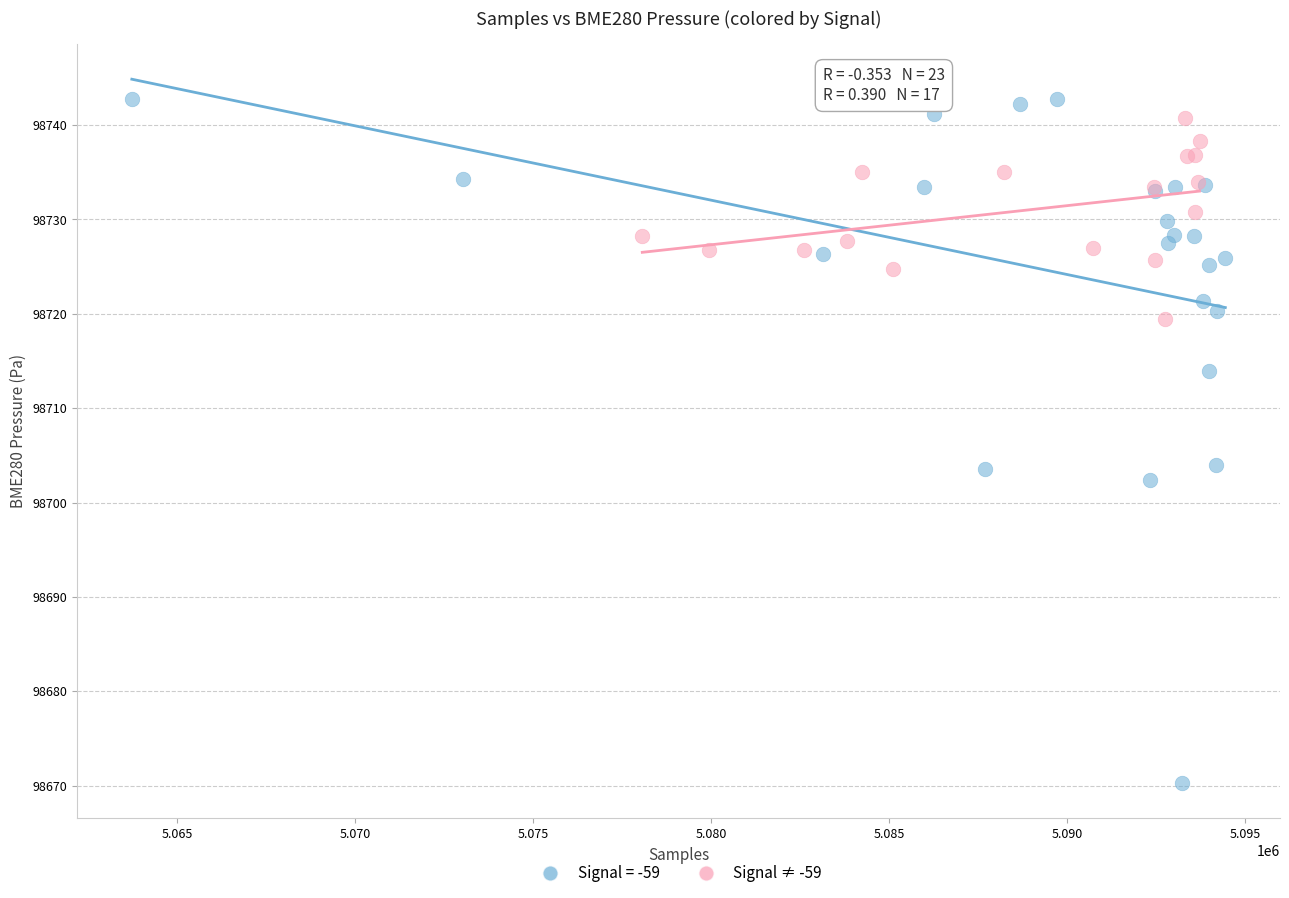

Which series contains the lowest Y value?

Signal = -59